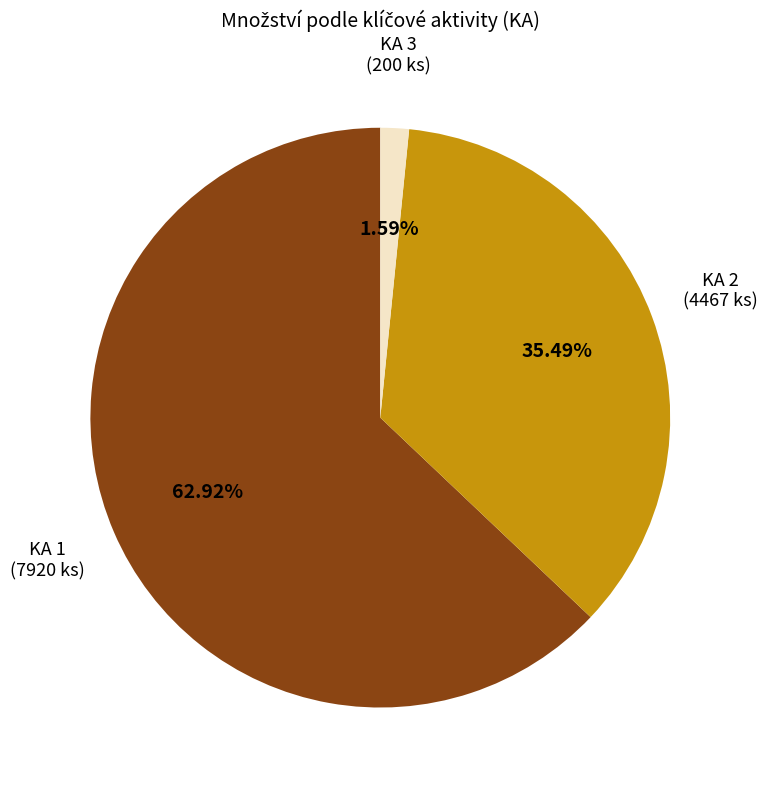

Does KA 3 represent more than half of the total?

No